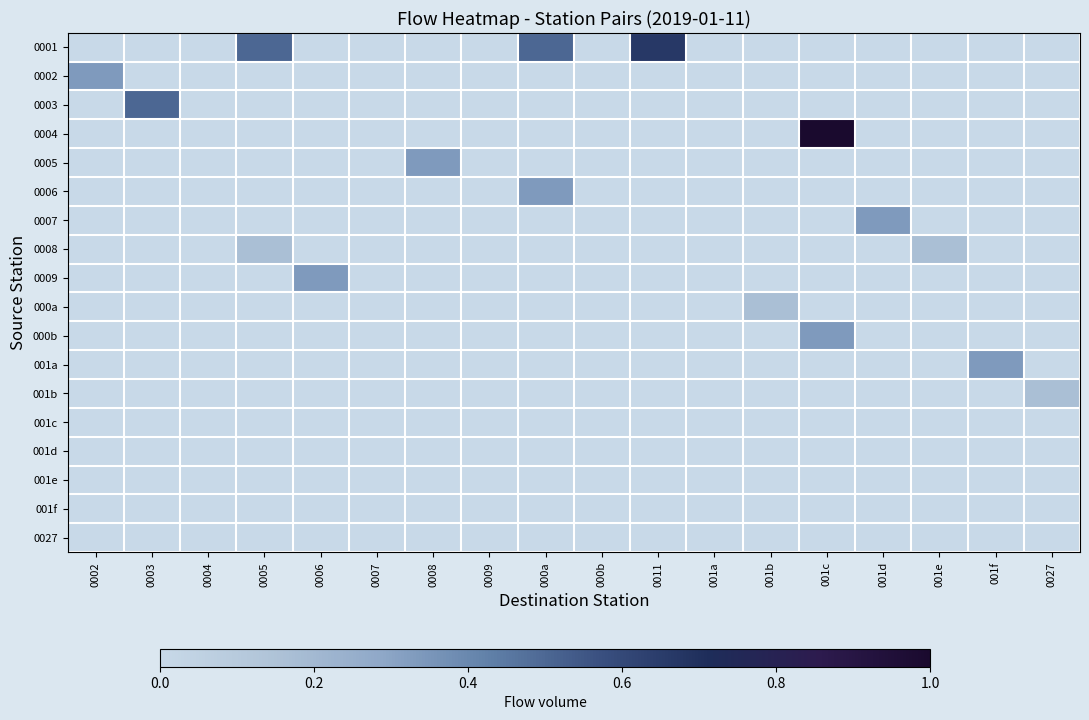

Which series has the widest spread of values?

0004